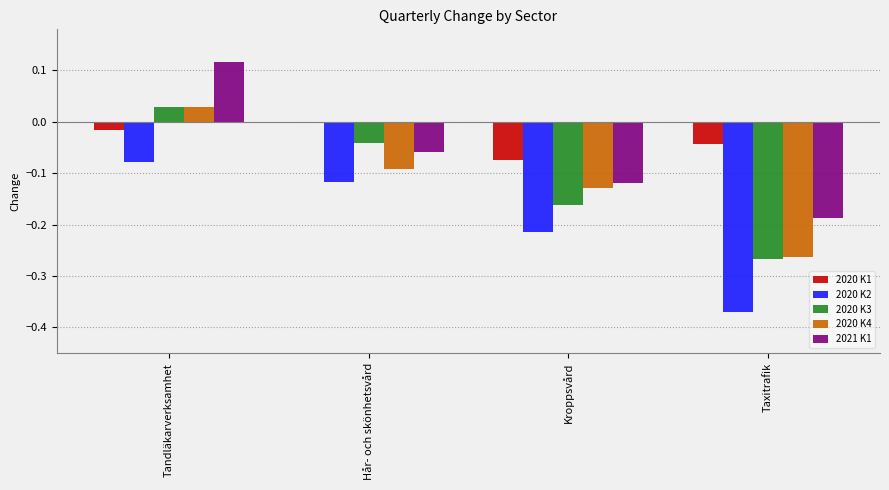

List the labels in order of 2020 K4 value, smallest first.

Taxitrafik, Kroppsvård, Hår- och skönhetsvård, Tandläkarverksamhet